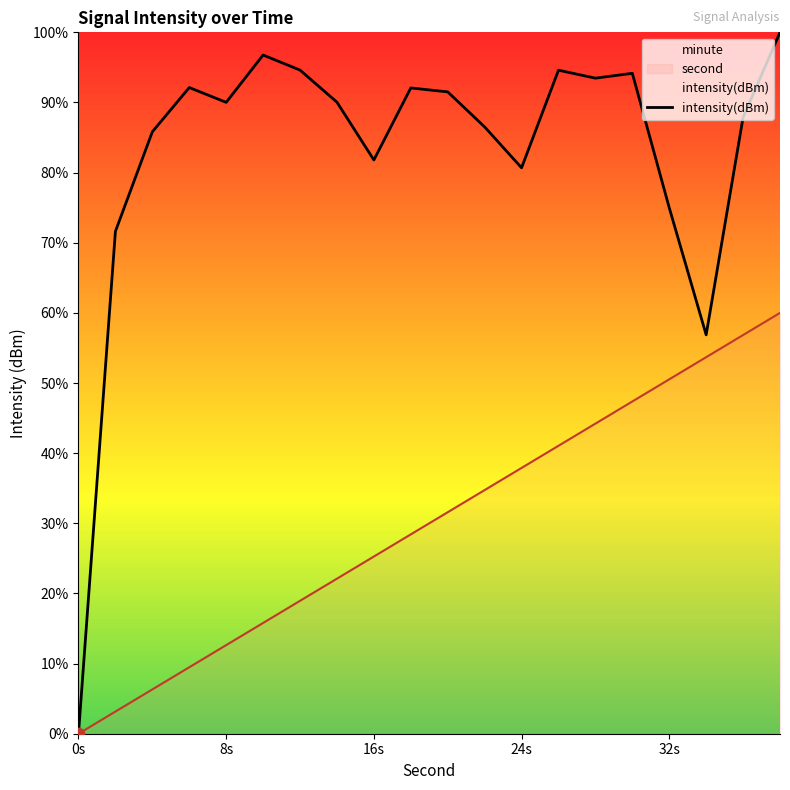

Which series has the widest spread of Y values?

intensity(dBm)